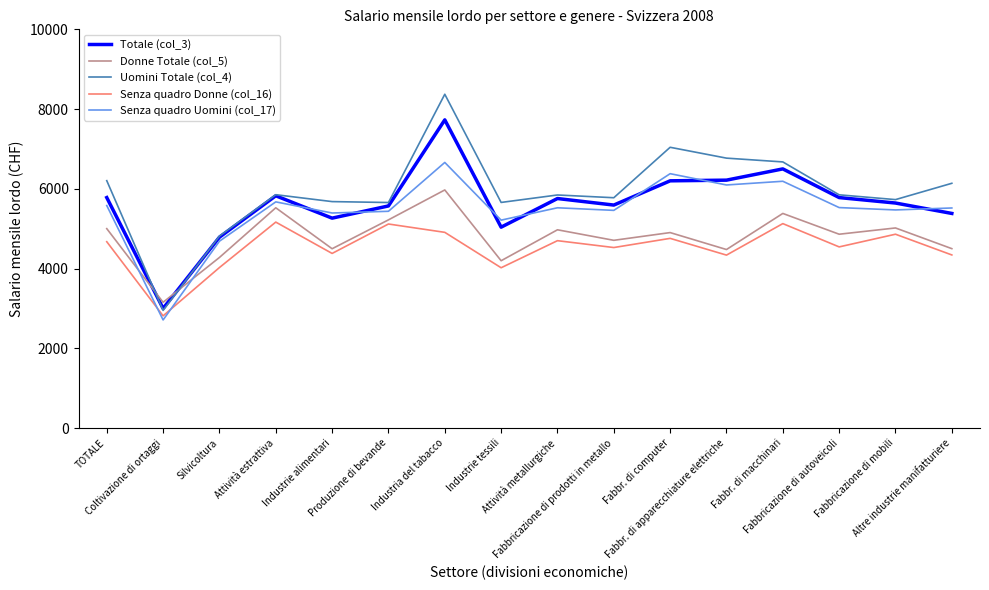

True or false: Donne Totale (col_5) and Totale (col_3) cross at least once.

True